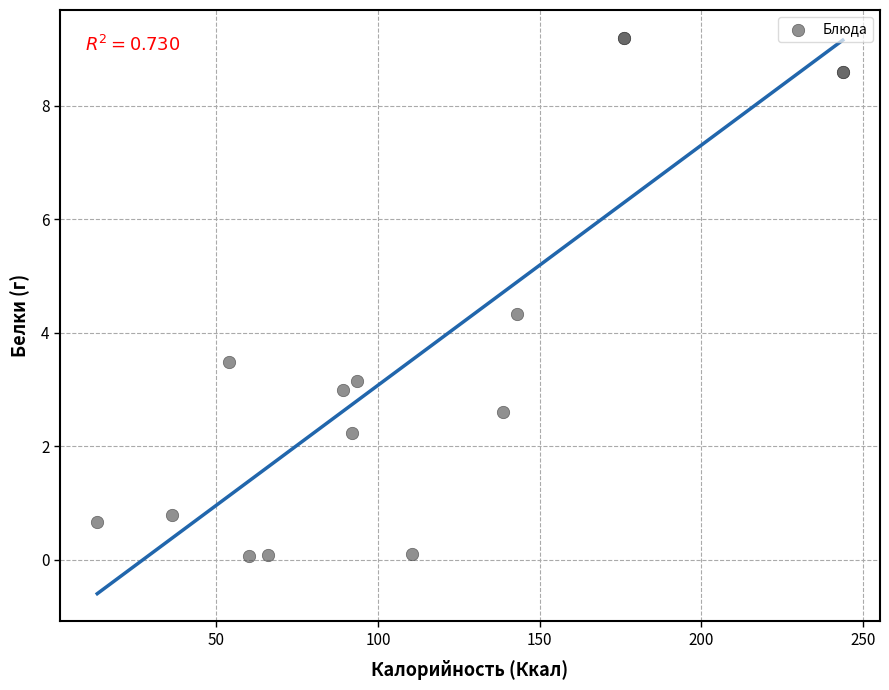

What Y value in the scatter plot is closest to 4?

4.3